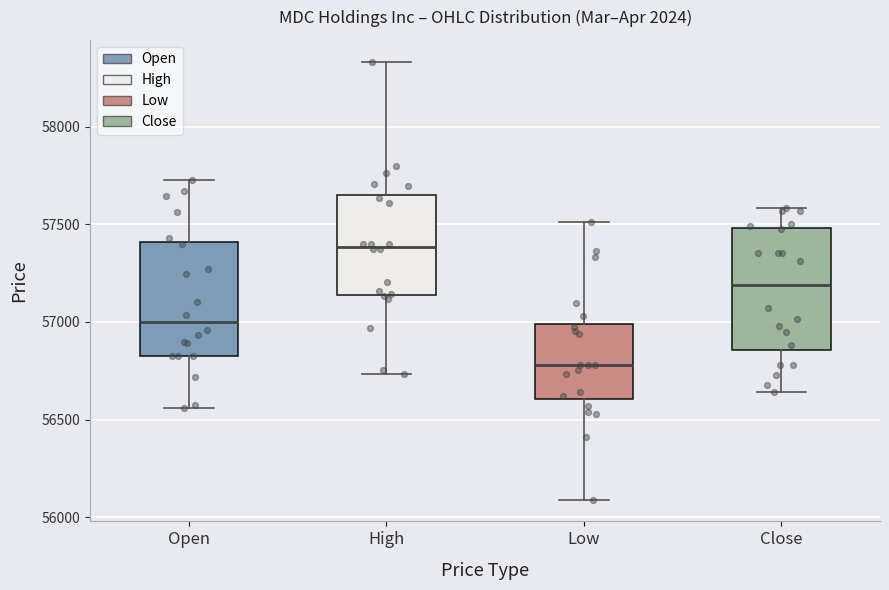

Reading left to right, transcribe this box plot: for each box, give where its median line is, the range the box spans, and where its two whiskers end, as read against the y-axis. The values are not printed on the chart, so give them approximately, as read against the axis.

Open: median 57000, box 56850 to 57400, whiskers 56550 to 57750
High: median 57400, box 57150 to 57650, whiskers 56750 to 58350
Low: median 56800, box 56600 to 57000, whiskers 56100 to 57500
Close: median 57200, box 56850 to 57500, whiskers 56650 to 57600